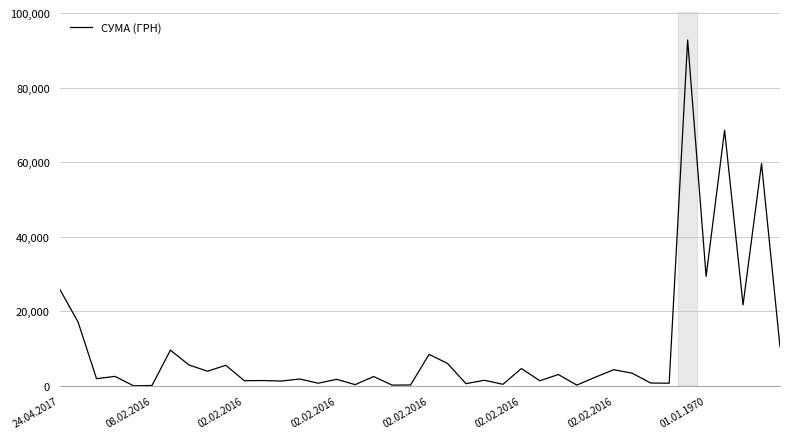

What is the greatest value displayed?

92778.0